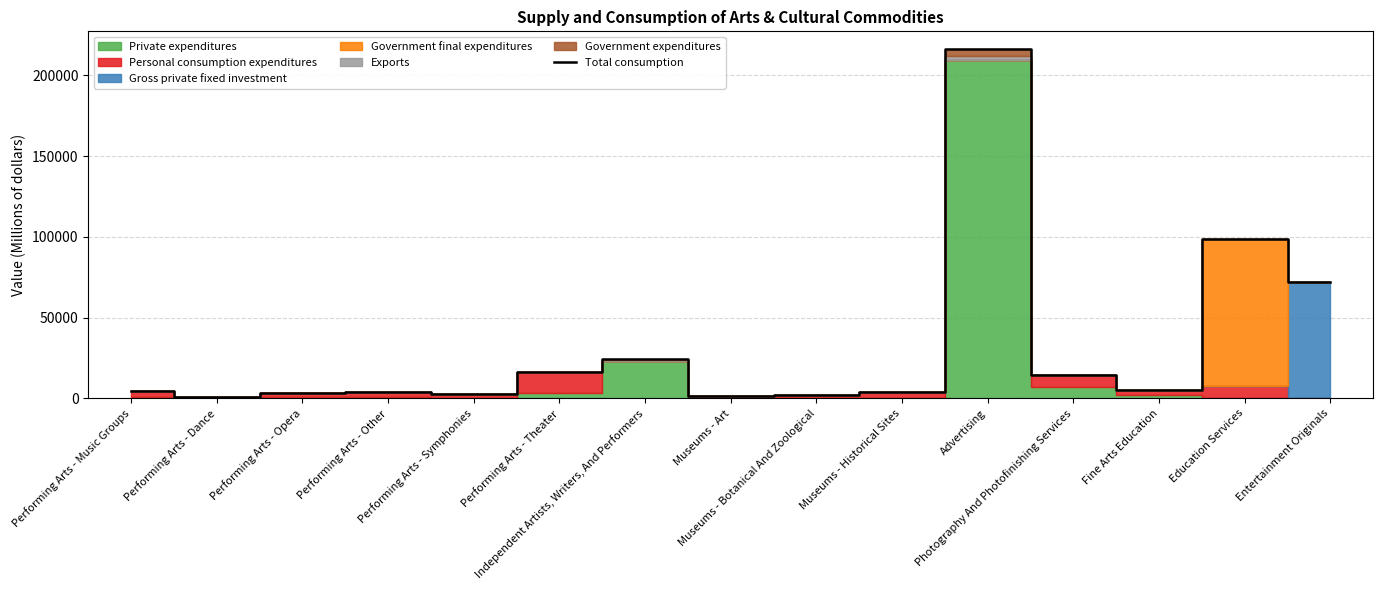

What is the average value?

31349